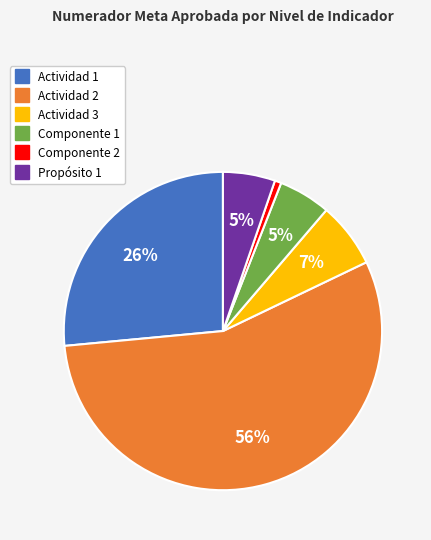

To the nearest percent, what is the average slice percentage?

17%